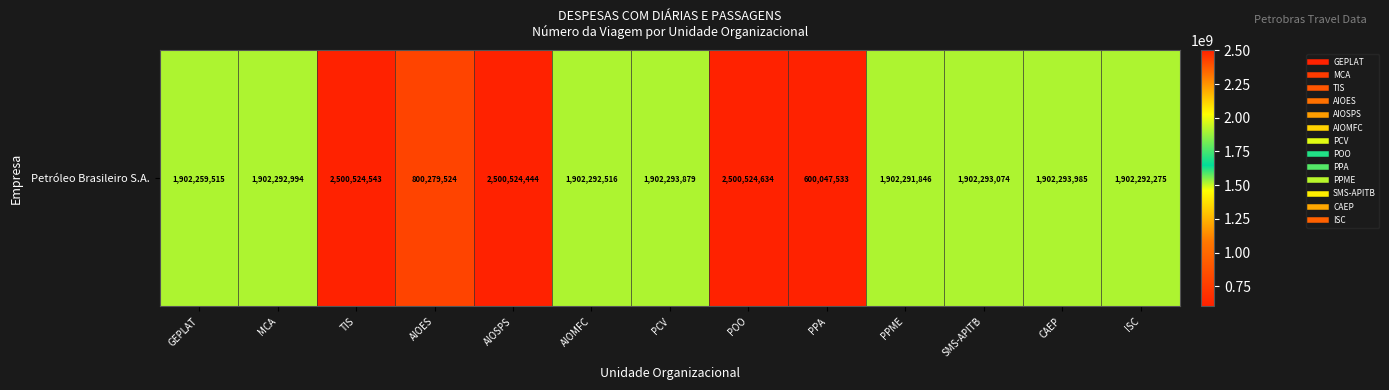

The chart shows a value of 3393670033 at PPME. True or false?

False